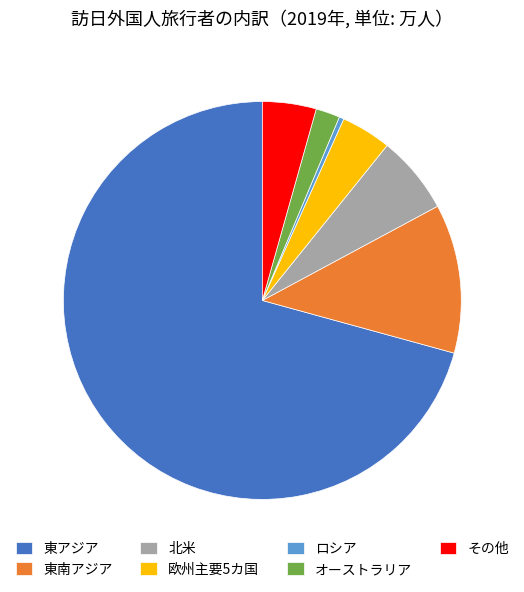

Do 欧州主要5カ国 and 東南アジア together represent more than half of the pie?

No